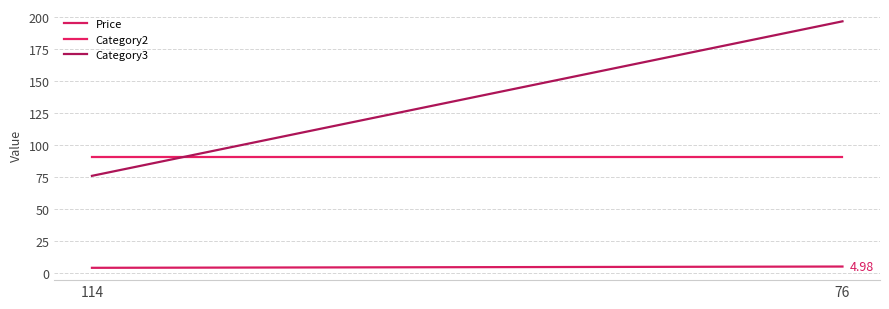

What is the sum of all Category3 values?

273.0